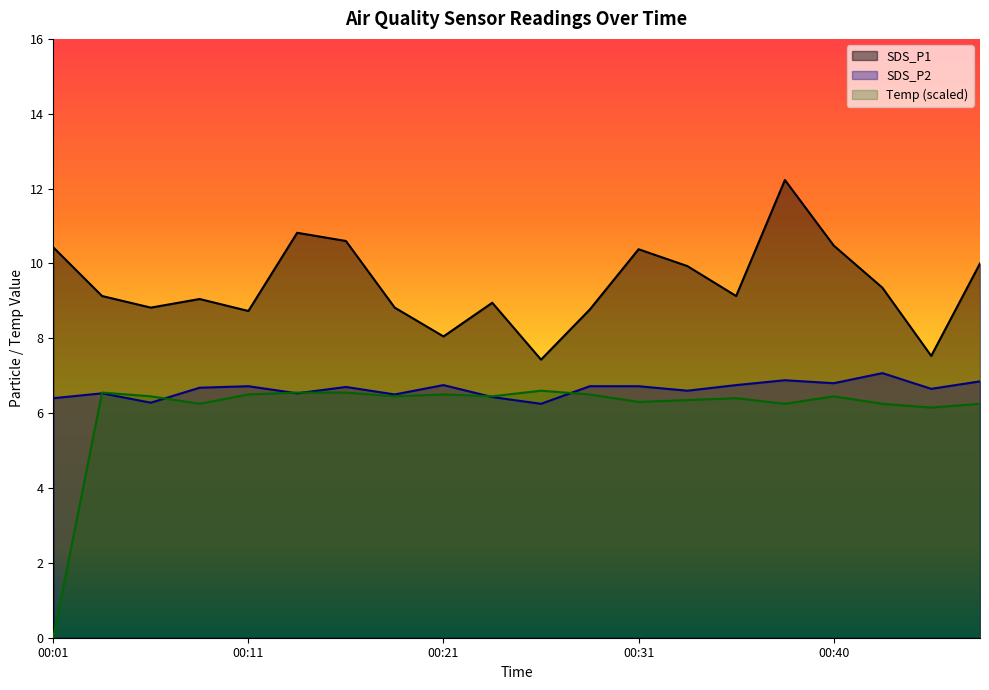

What is the difference between the Temp values at 00:23 and 00:13?

0.1